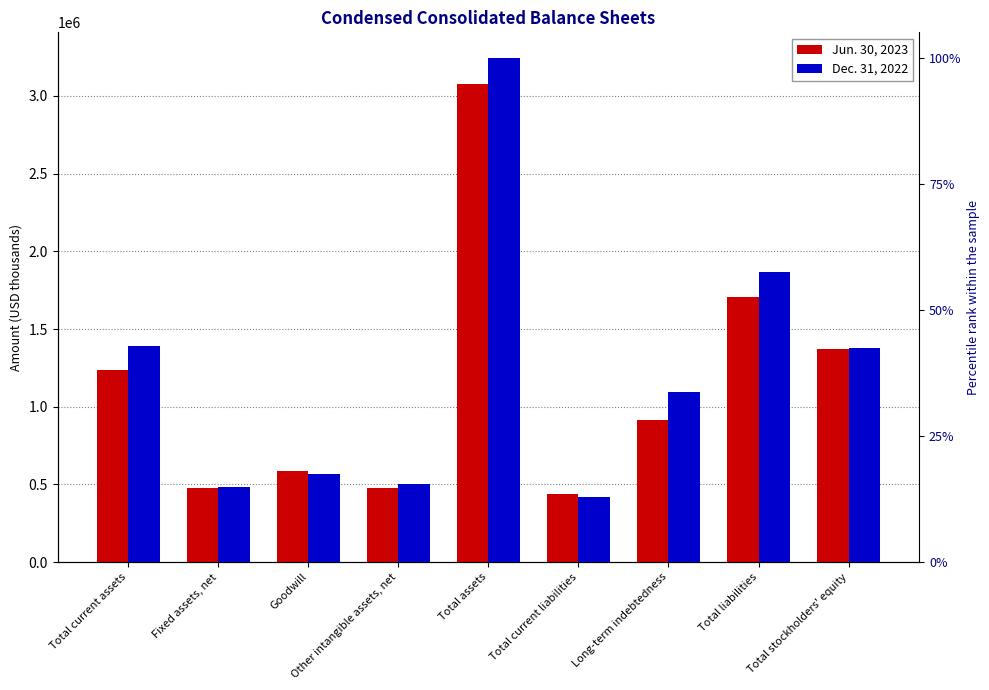

What is the minimum value for Jun. 30, 2023?

441452